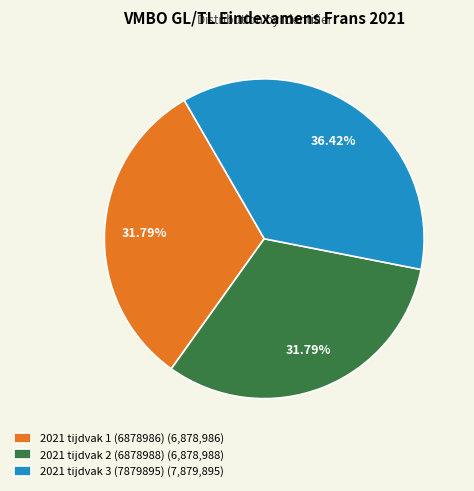

How many segments does this pie chart have?

3